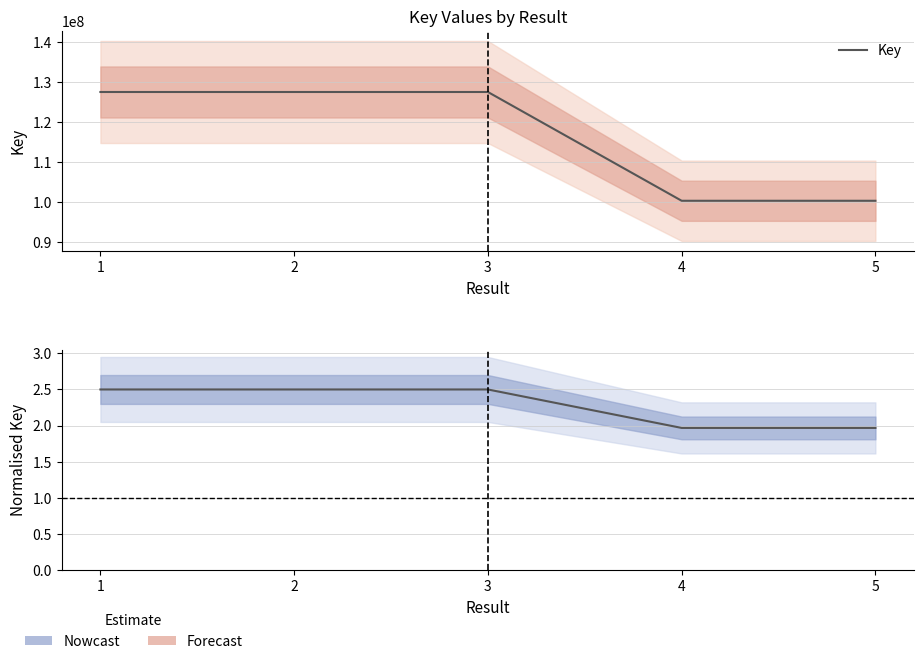

The value of Estimate at 1 is 4.4. True or false?

False